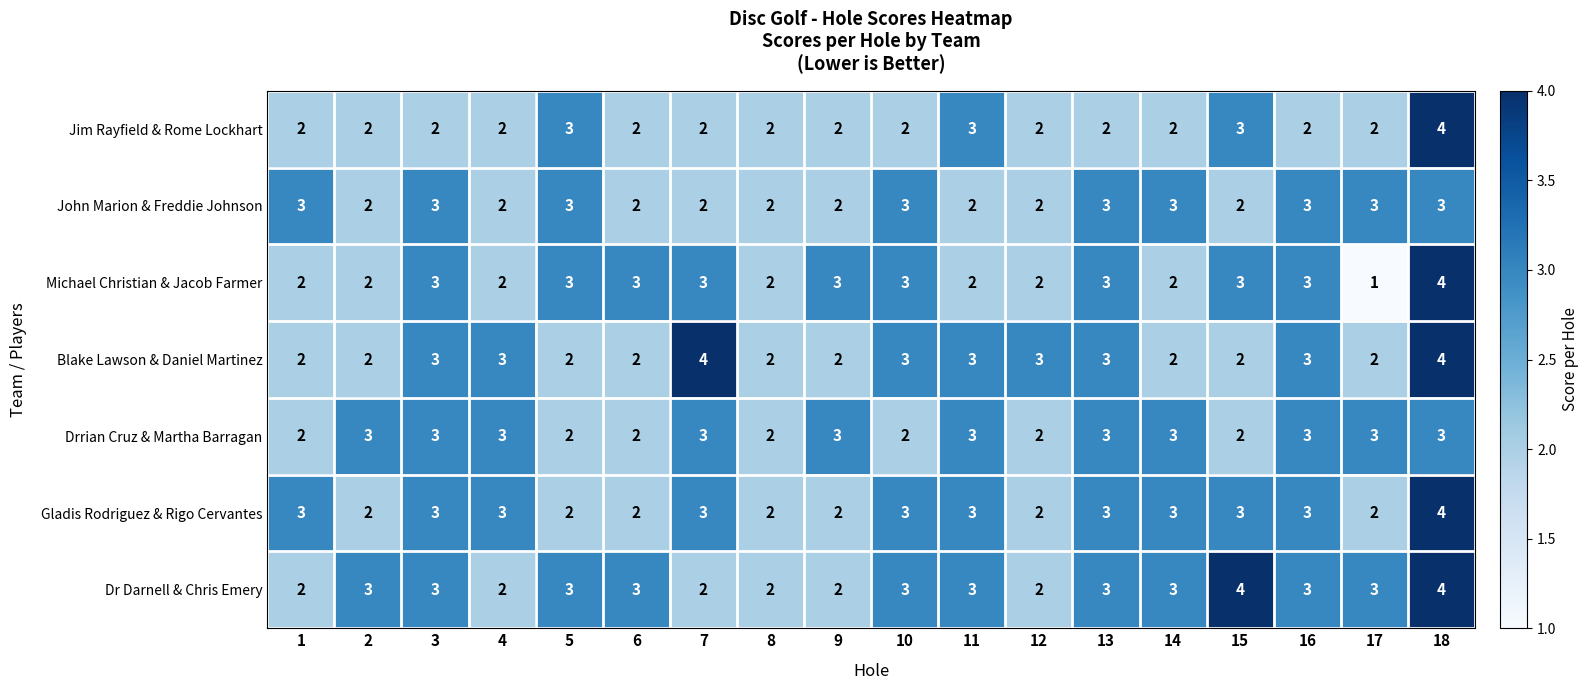

Count the Blake Lawson & Daniel Martinez values in the range 2 to 3.

16